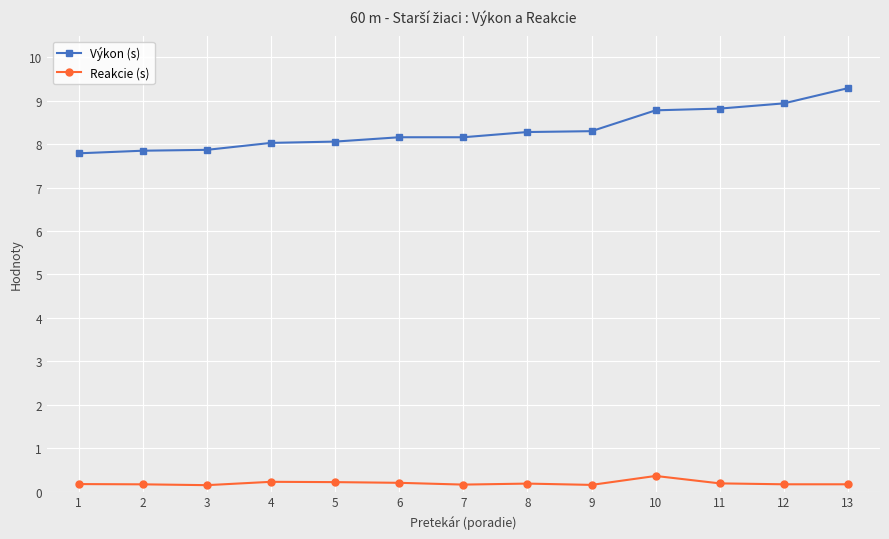

Rank the series at 3 from highest to lowest value.

Výkon (s), Reakcie (s)